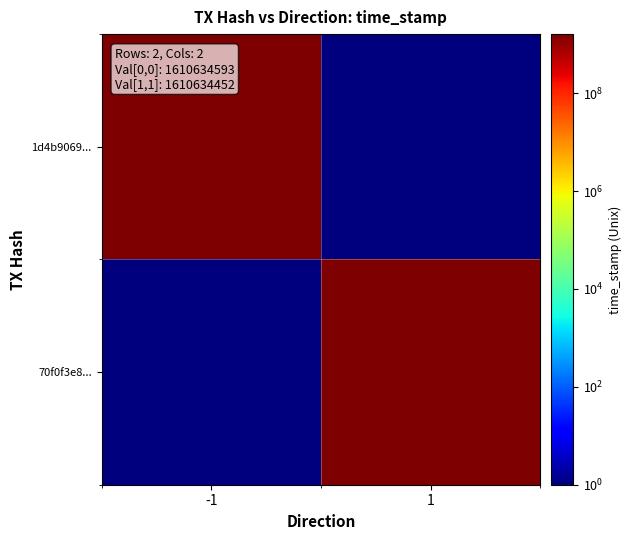

Which has a higher value, 1 or -1?

-1